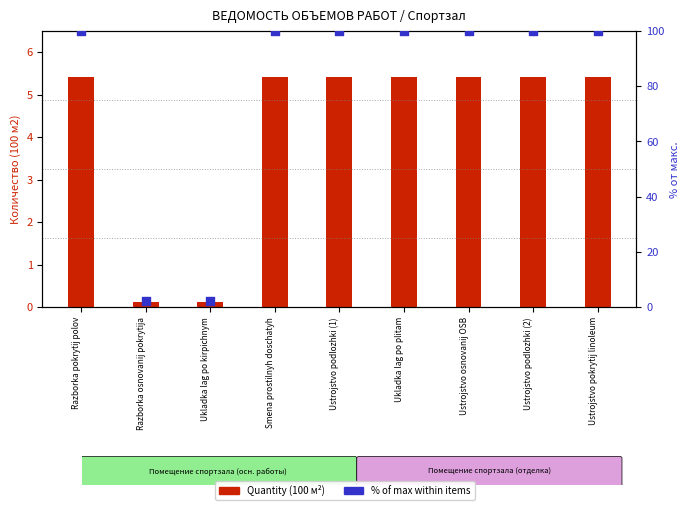

Which series contains the highest Y value?

% of max within items